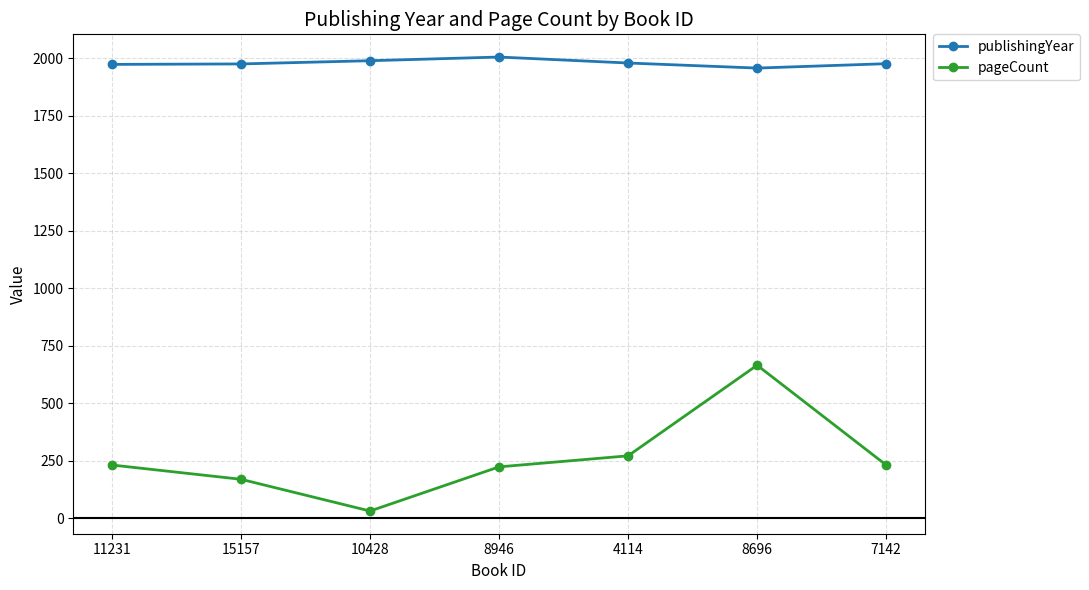

Read the pageCount value at 15157, to the nearest 10.

170